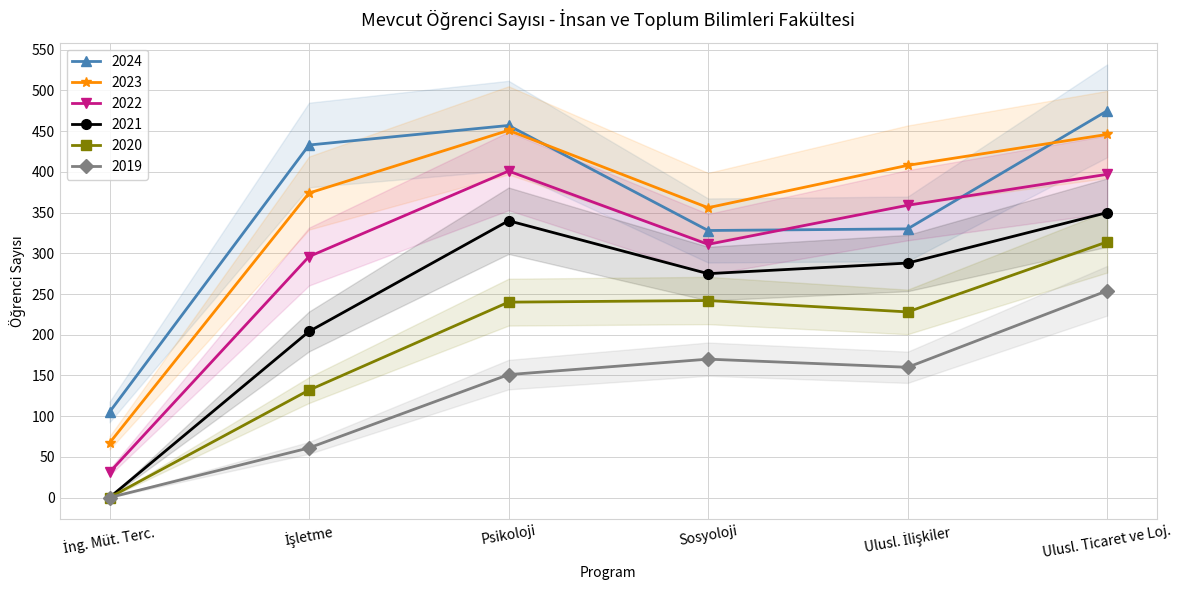

How many data points in 2021 are above 288?

2